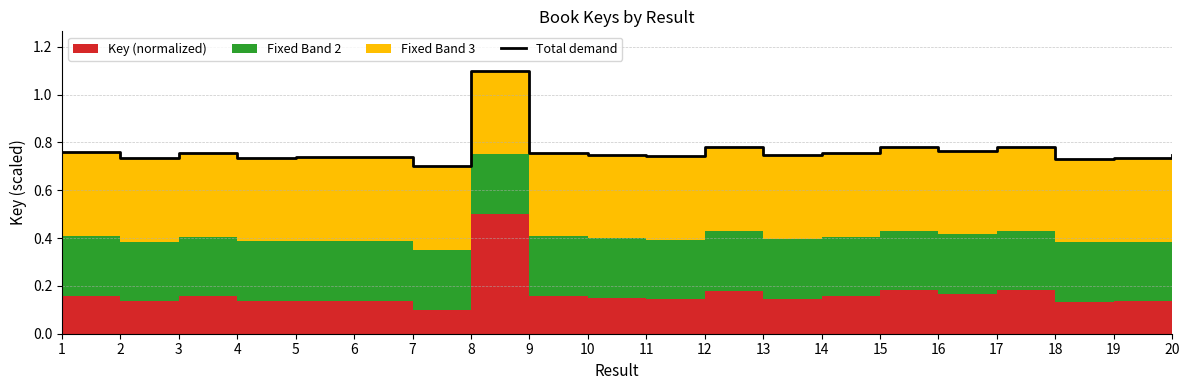

Reading left to right, list all the values displayed in this chart.

1=0.8	2=0.7	3=0.8	4=0.7	5=0.7	6=0.7	7=0.7	8=1.1	9=0.8	10=0.7	11=0.7	12=0.8	13=0.7	14=0.8	15=0.8	16=0.8	17=0.8	18=0.7	19=0.7	20=0.7